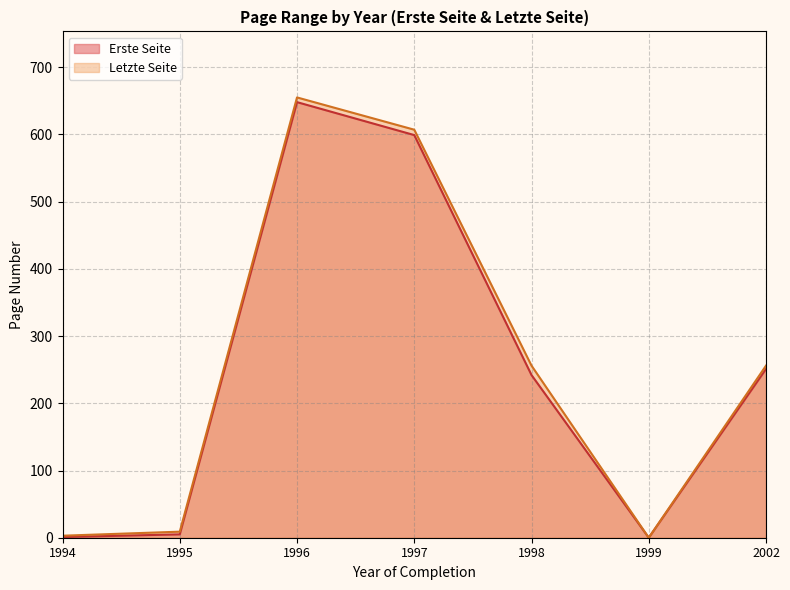

True or false: Letzte Seite has more than 0 points higher than both neighbors.

True